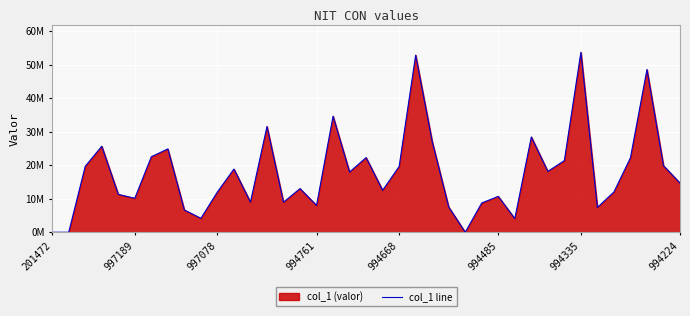

How many points are lower than both their immediate neighbors (excluding endpoints)?

11